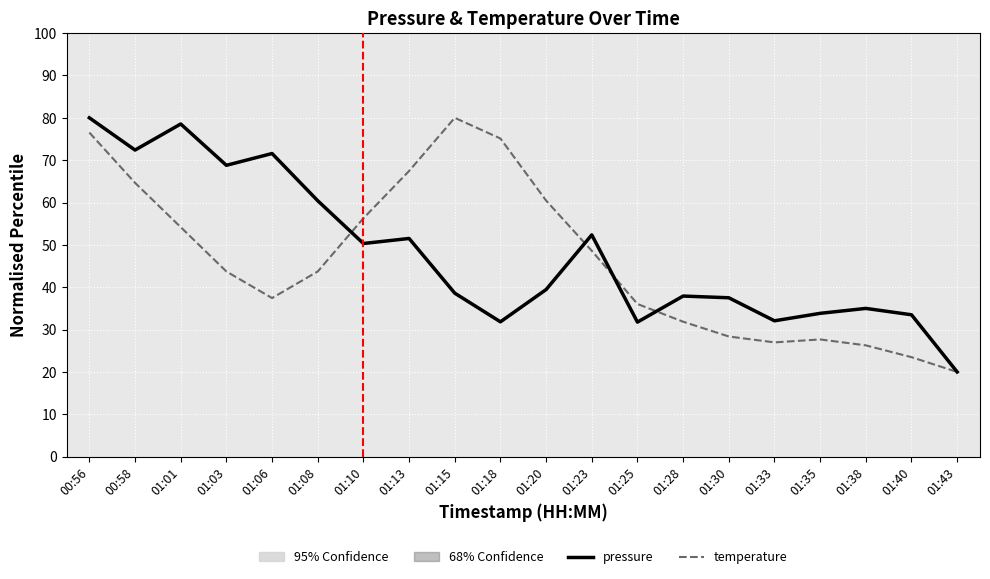

Between 00:58 and 01:10, which series saw the biggest shift?

pressure